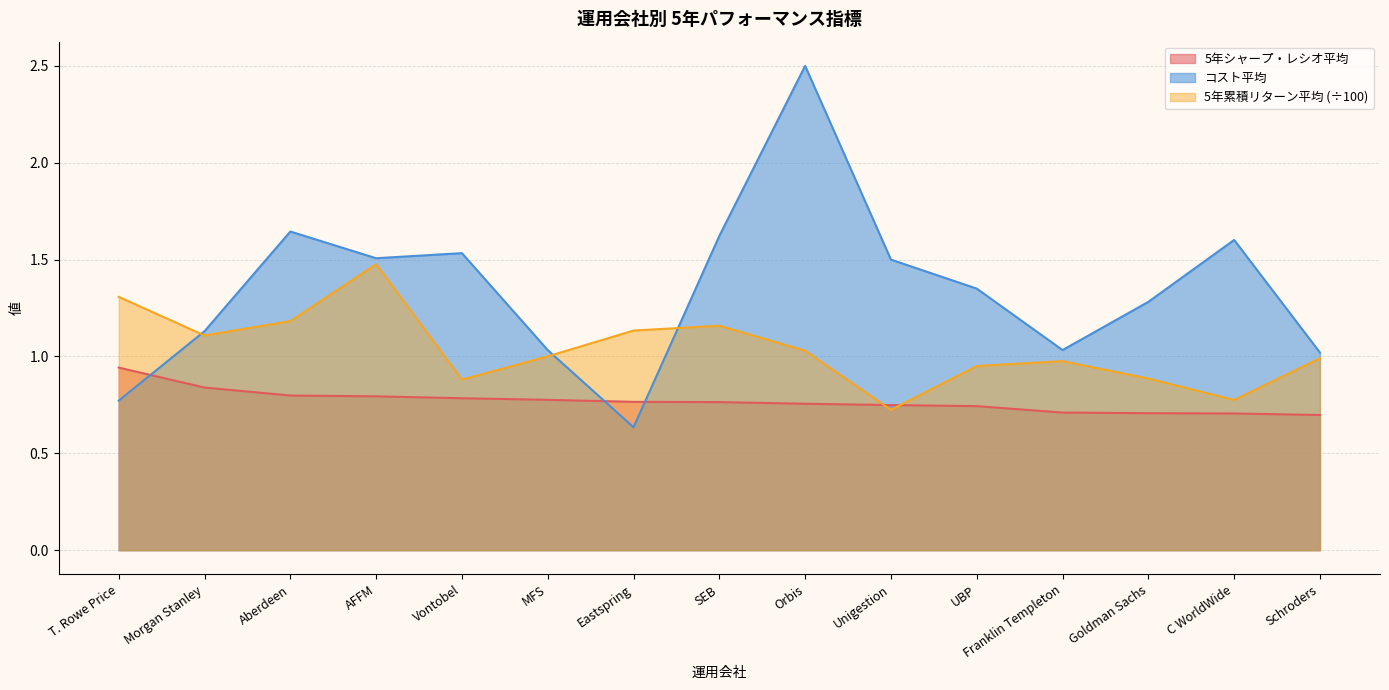

Where does the コスト平均 series first go above 1?

Morgan Stanley